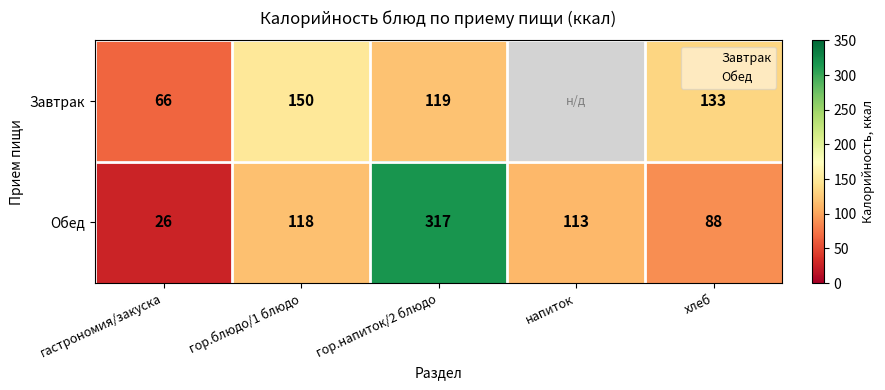

True or false: Обед has a value of 127.3 at хлеб.

False